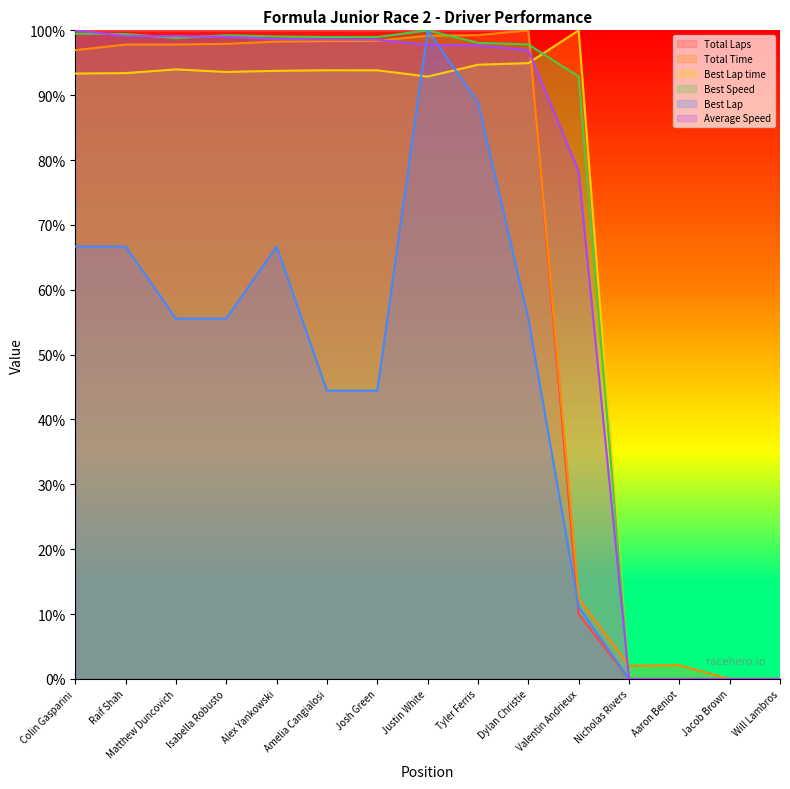

True or false: Average Speed has a value of 97.8 at Justin White.

True